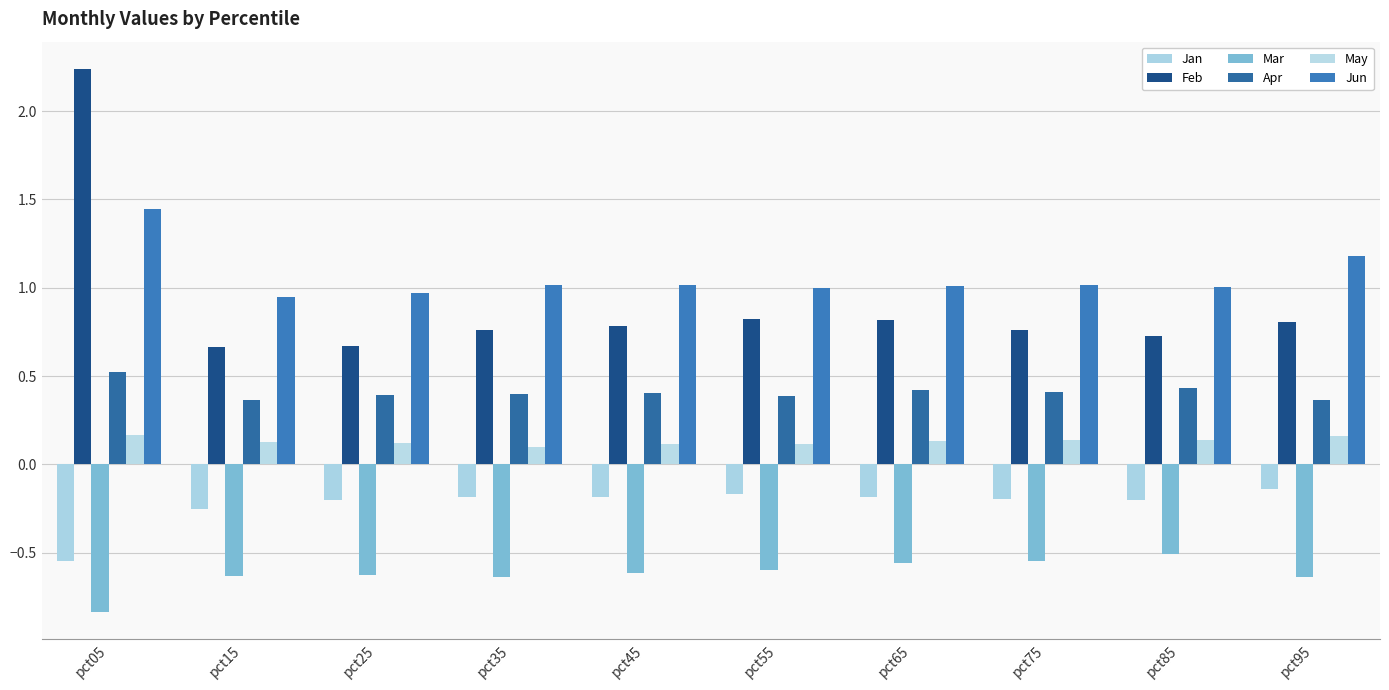

How many categories are shown in the chart?

10